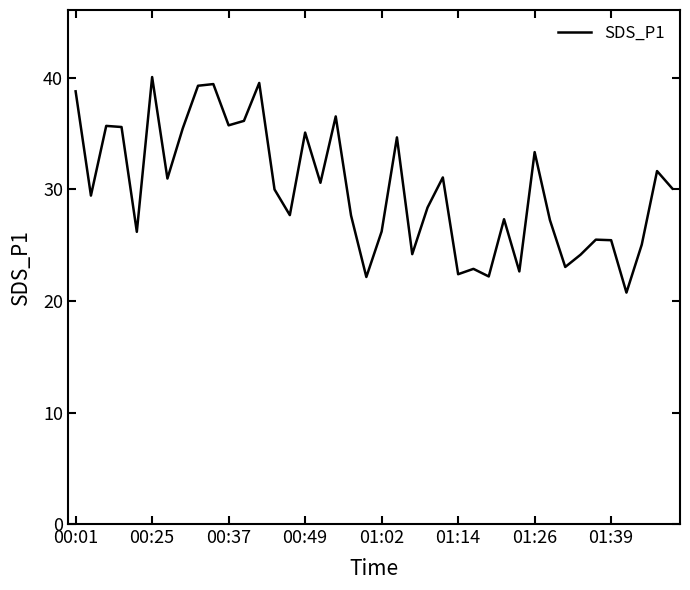

What is the maximum value shown in the chart?

40.1